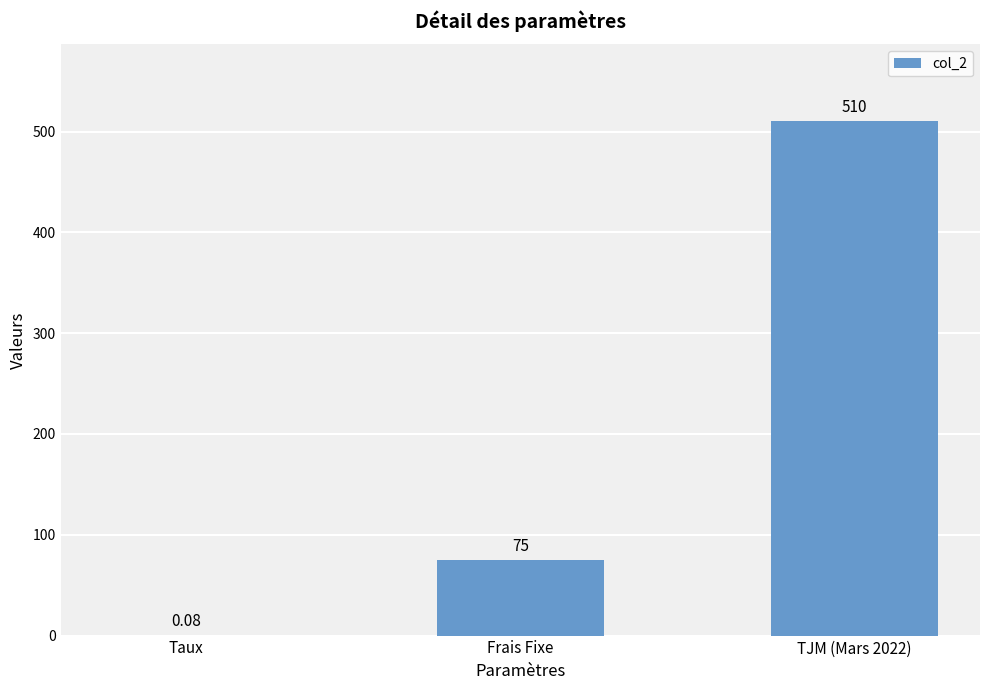

At which label is the value closest to 255?

Frais Fixe